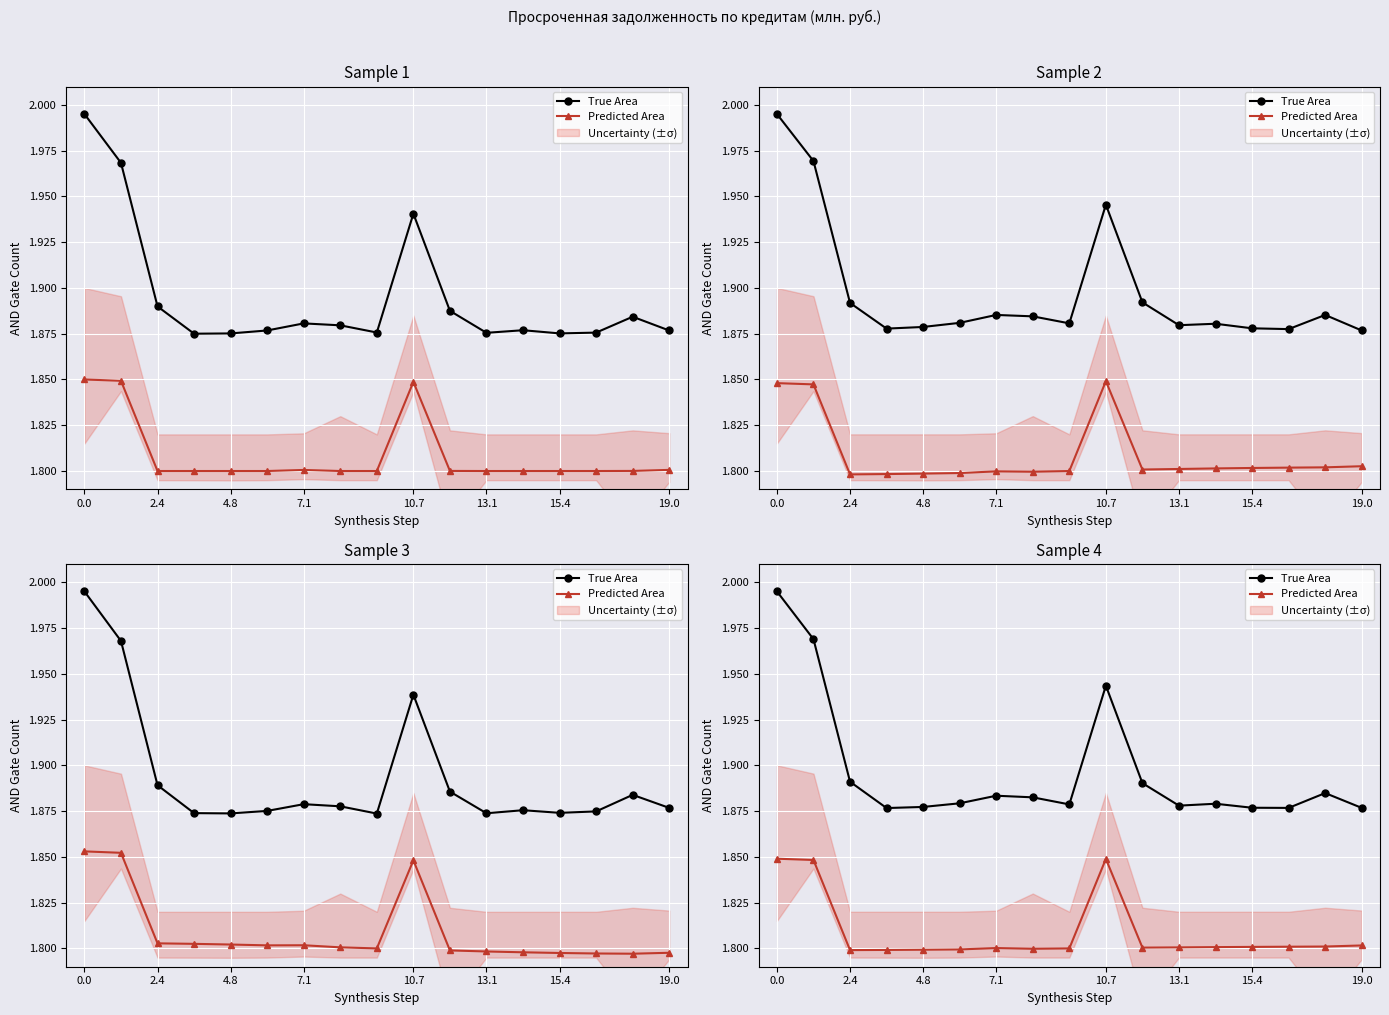

The value of Predicted Area at 0.0 is 3.1. True or false?

False